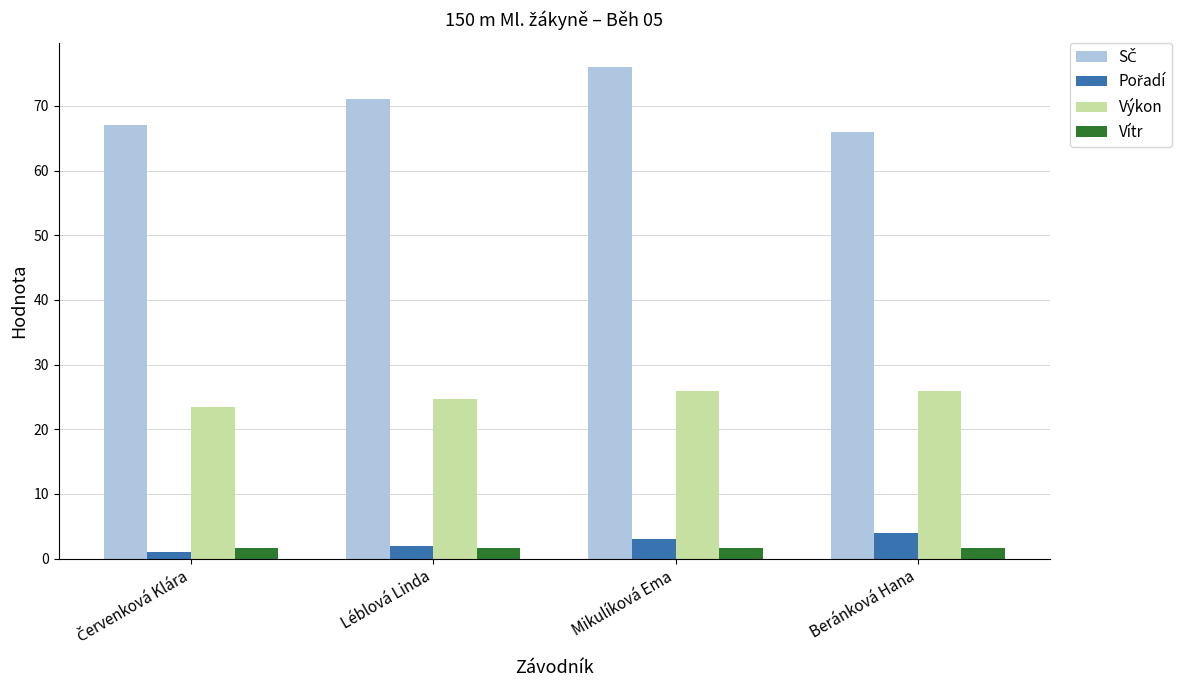

The value of Vítr at Léblová Linda is 1.7. True or false?

True